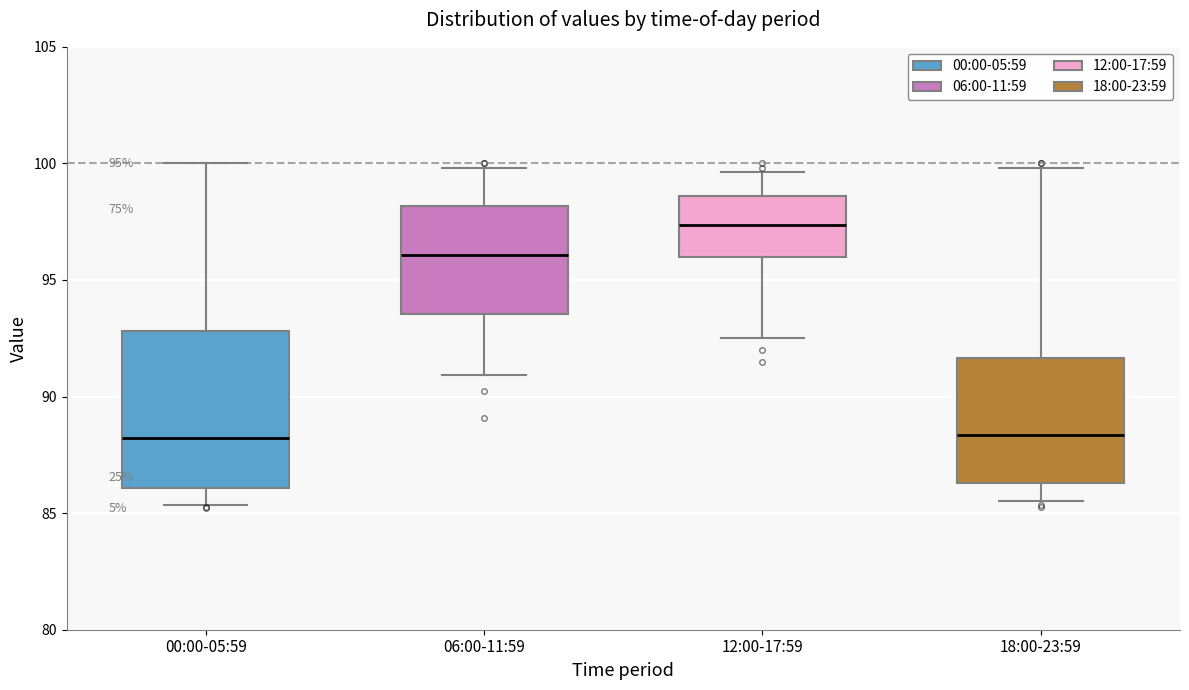

Comparing the boxes themselves (not the whiskers), which one is the tallest?

00:00-05:59